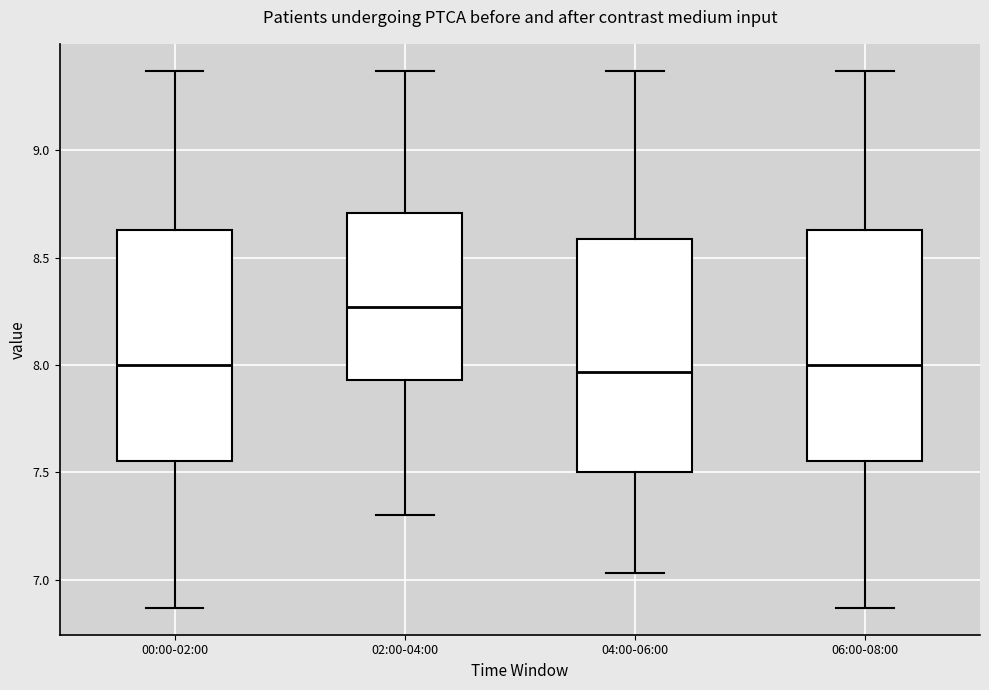

Reading left to right, transcribe this box plot: for each box, give where its median line is, the range the box spans, and where its two whiskers end, as read against the y-axis. The values are not printed on the chart, so give them approximately, as read against the axis.

00:00-02:00: median 8.00, box 7.55 to 8.65, whiskers 6.85 to 9.35
02:00-04:00: median 8.25, box 7.95 to 8.70, whiskers 7.30 to 9.35
04:00-06:00: median 7.95, box 7.50 to 8.60, whiskers 7.05 to 9.35
06:00-08:00: median 8.00, box 7.55 to 8.65, whiskers 6.85 to 9.35